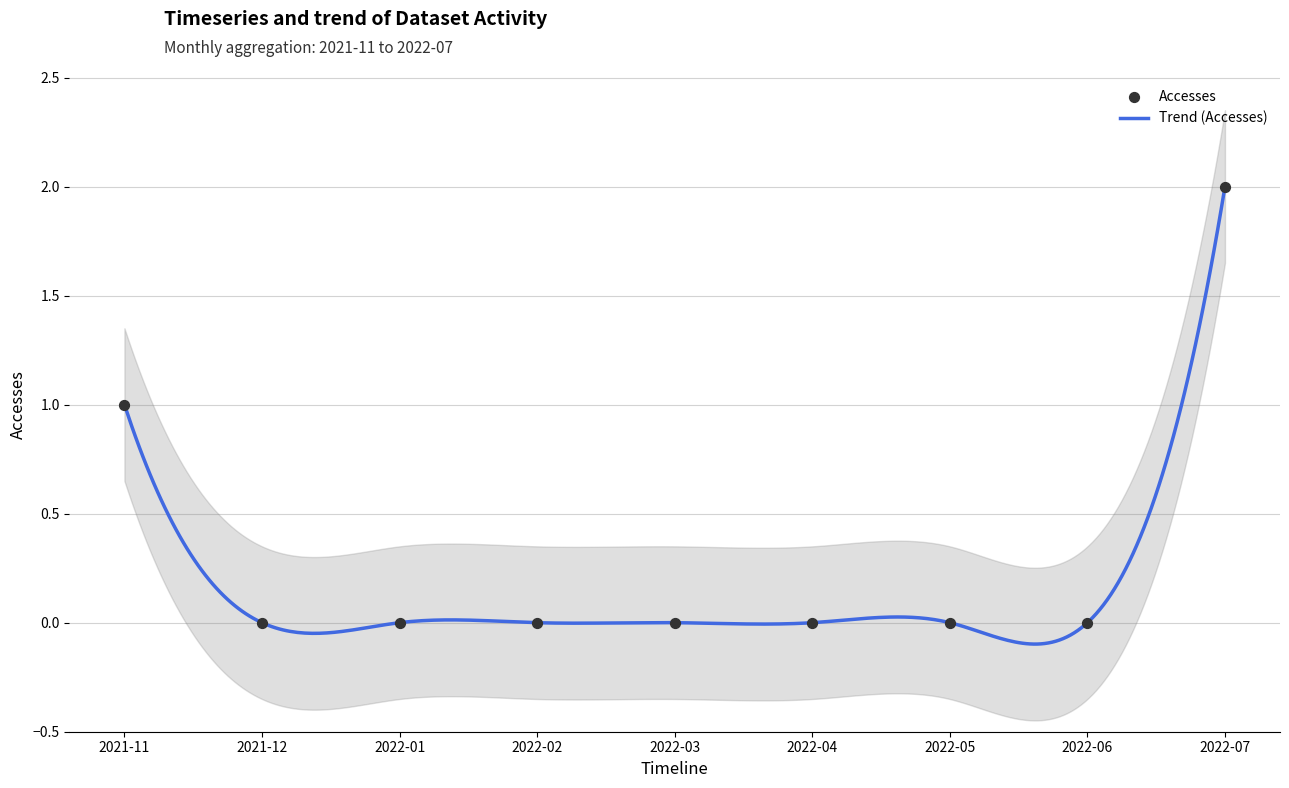

At how many categories does at least one series exceed 1?

1